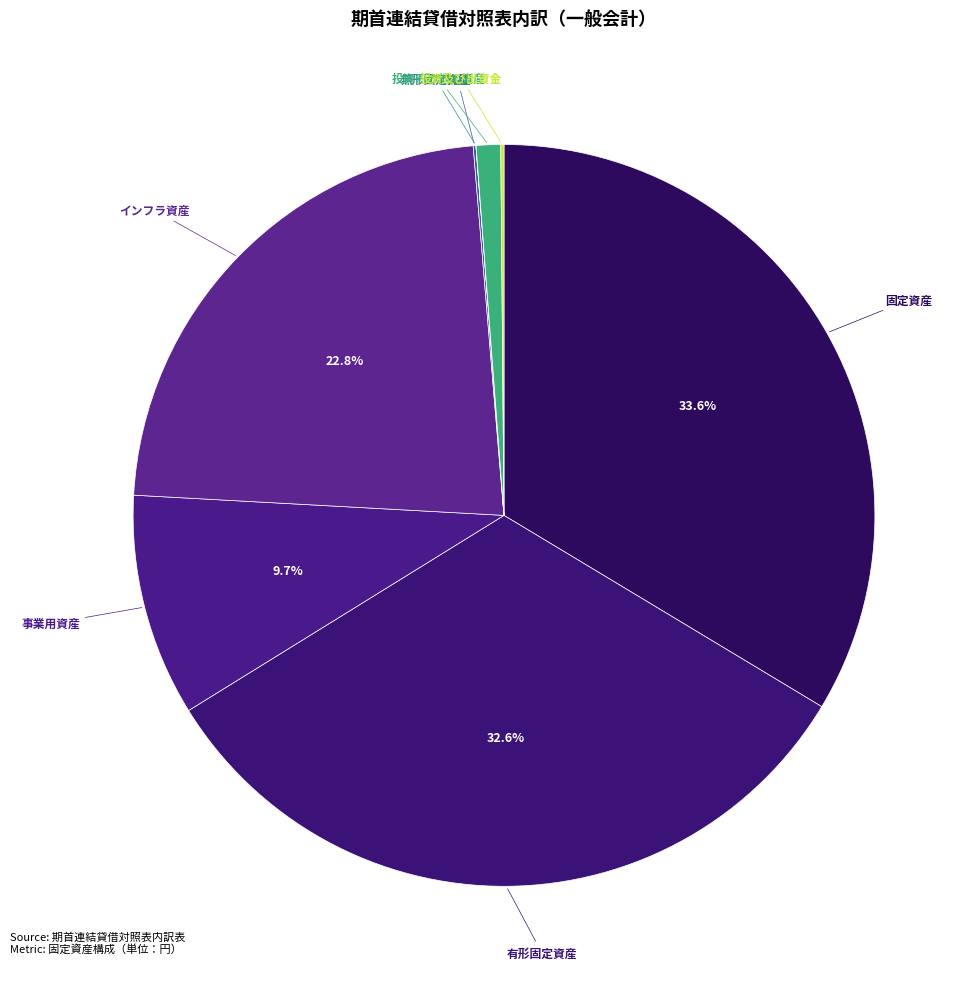

Which category has the smallest portion of the pie?

無形固定資産